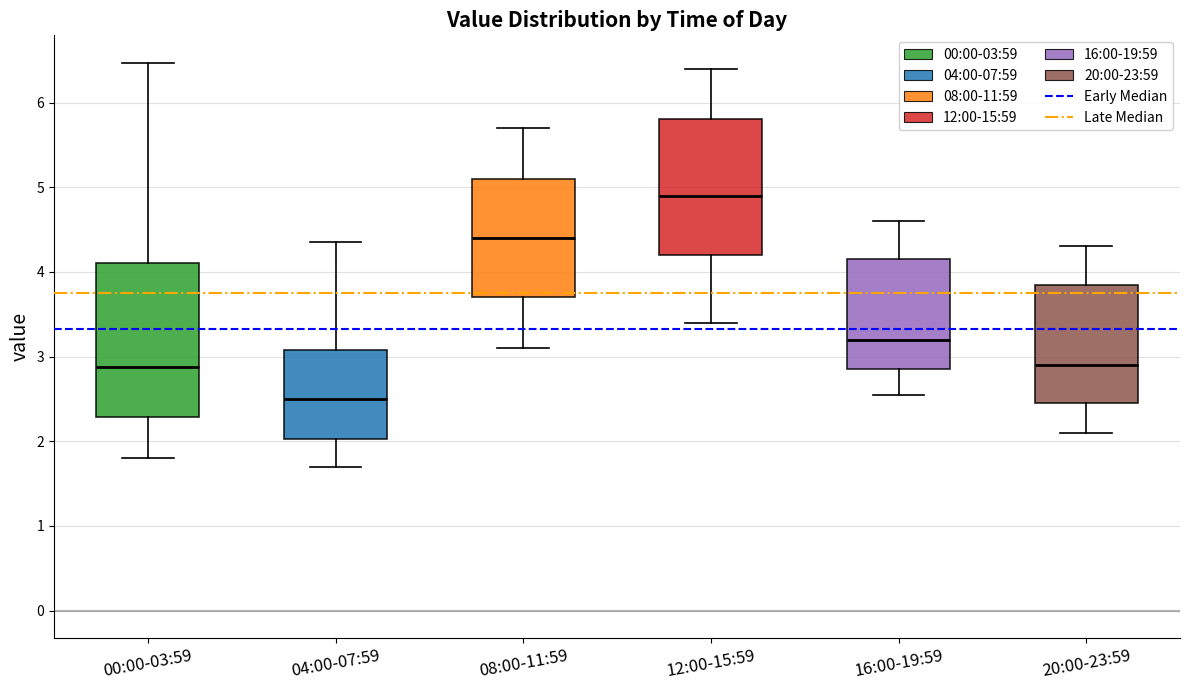

Which box's median line is the lowest?

04:00-07:59